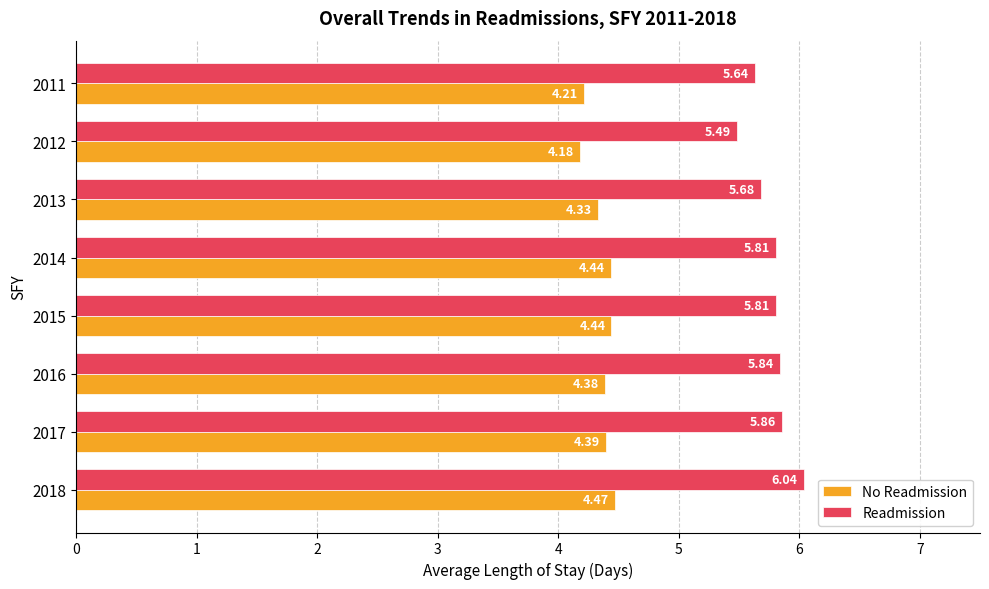

What is the spread (max minus min) of values at 2013?

1.3